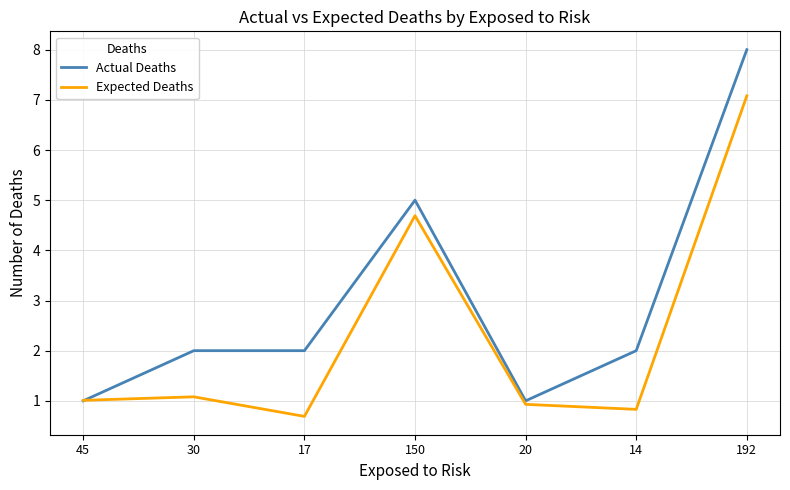

Does the chart have visible grid lines?

Yes